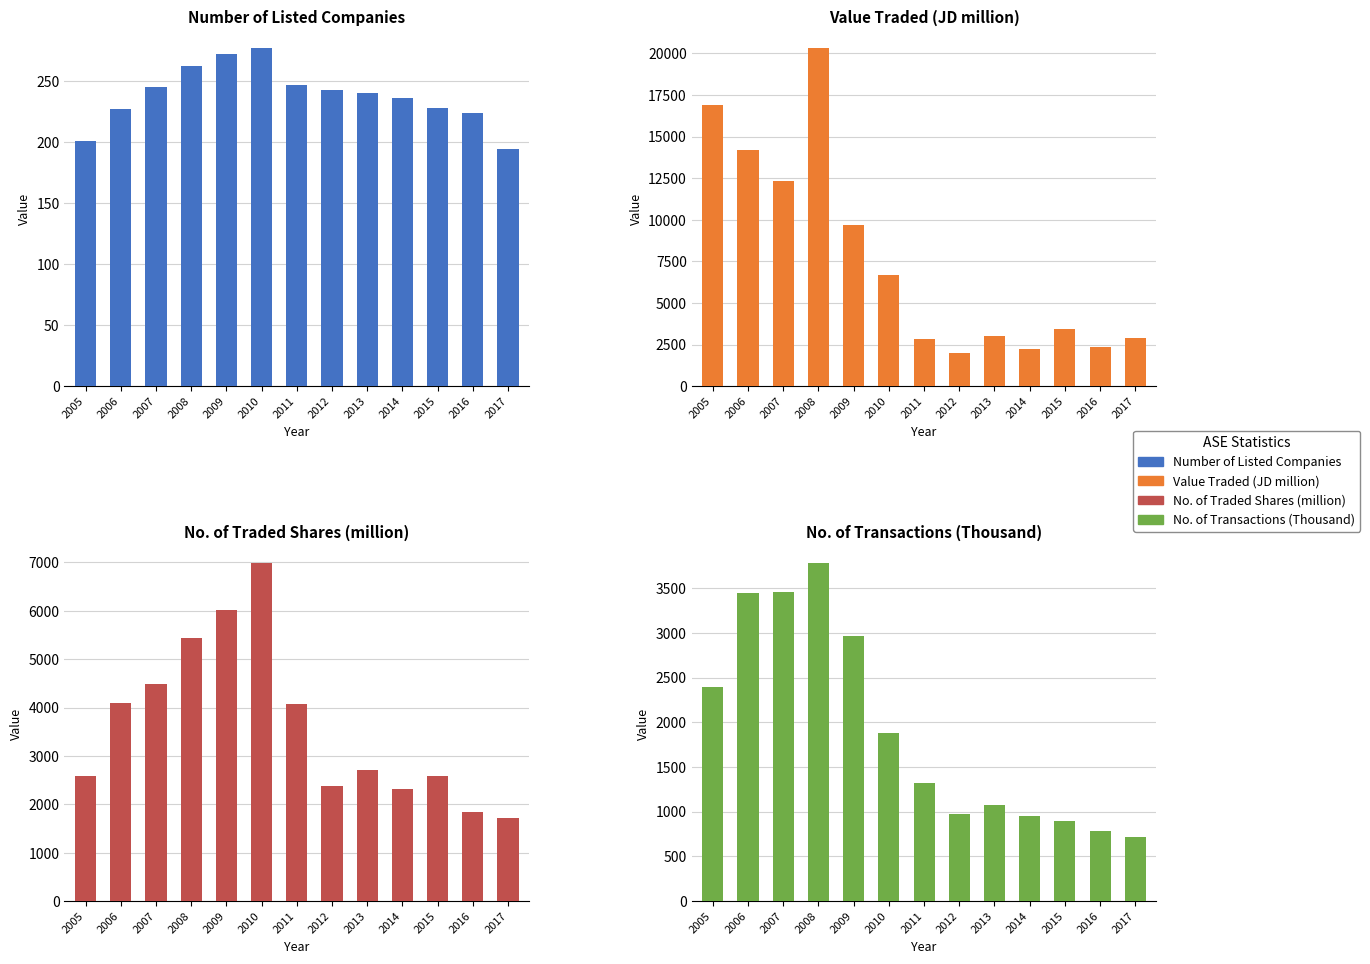

Is the value of No. of Transactions (Thousand) at 2009 greater than the value of No. of Traded Shares (million) at 2015?

Yes